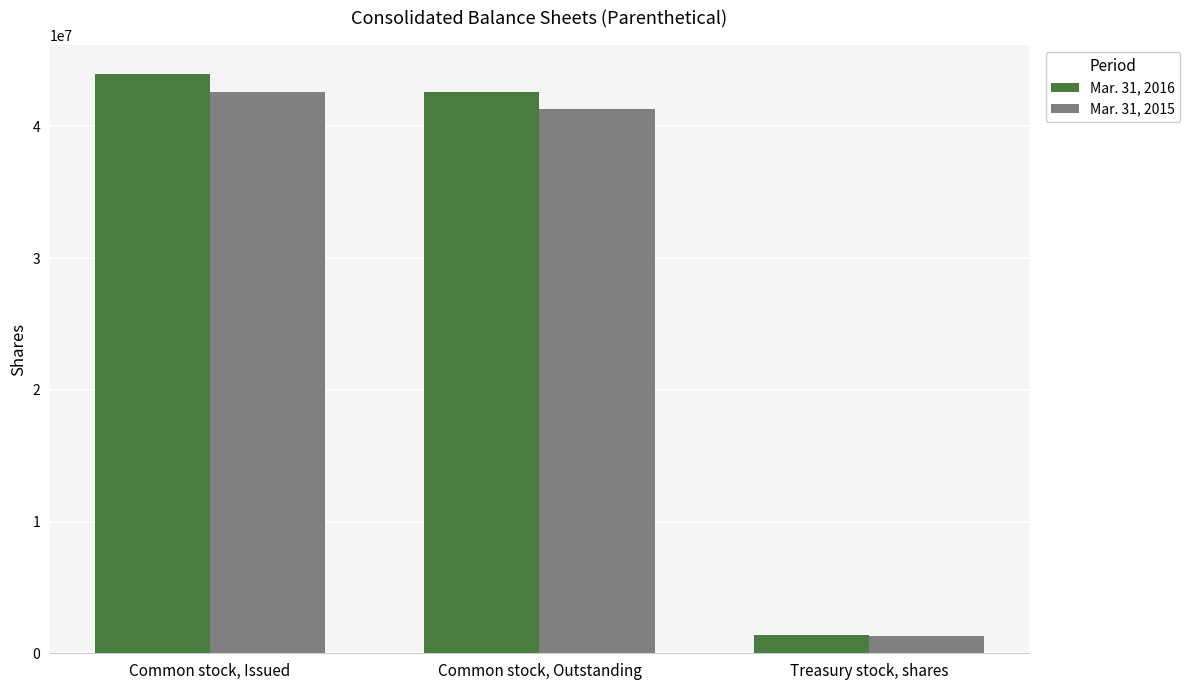

True or false: Mar. 31, 2015 has a value of 41335773 at Common stock, Outstanding.

True